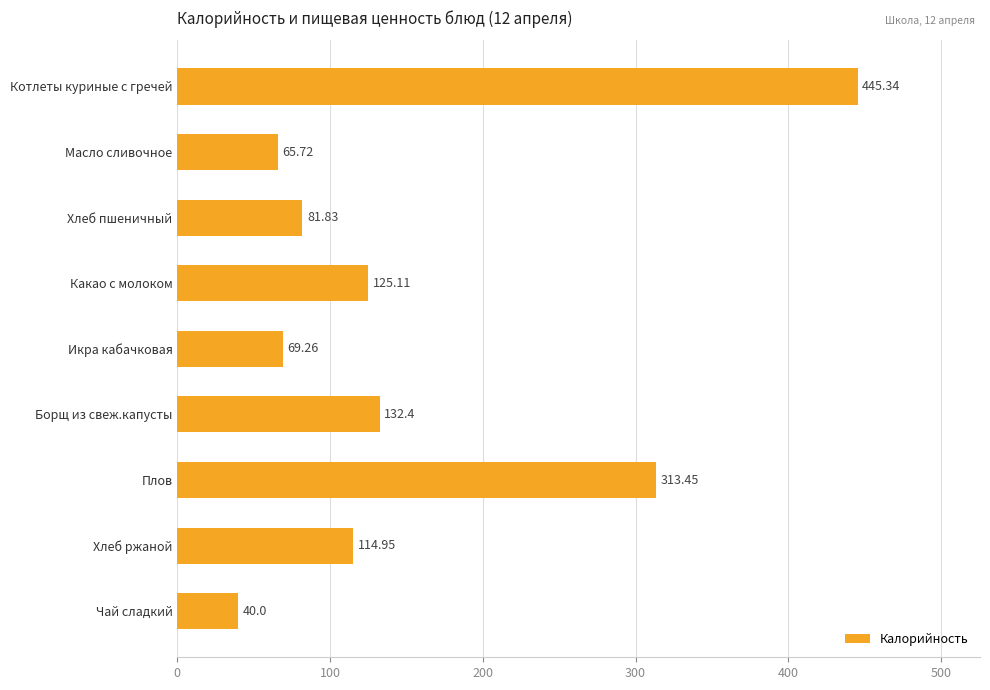

What is the label of the 4th bar from the top?

Какао с молоком